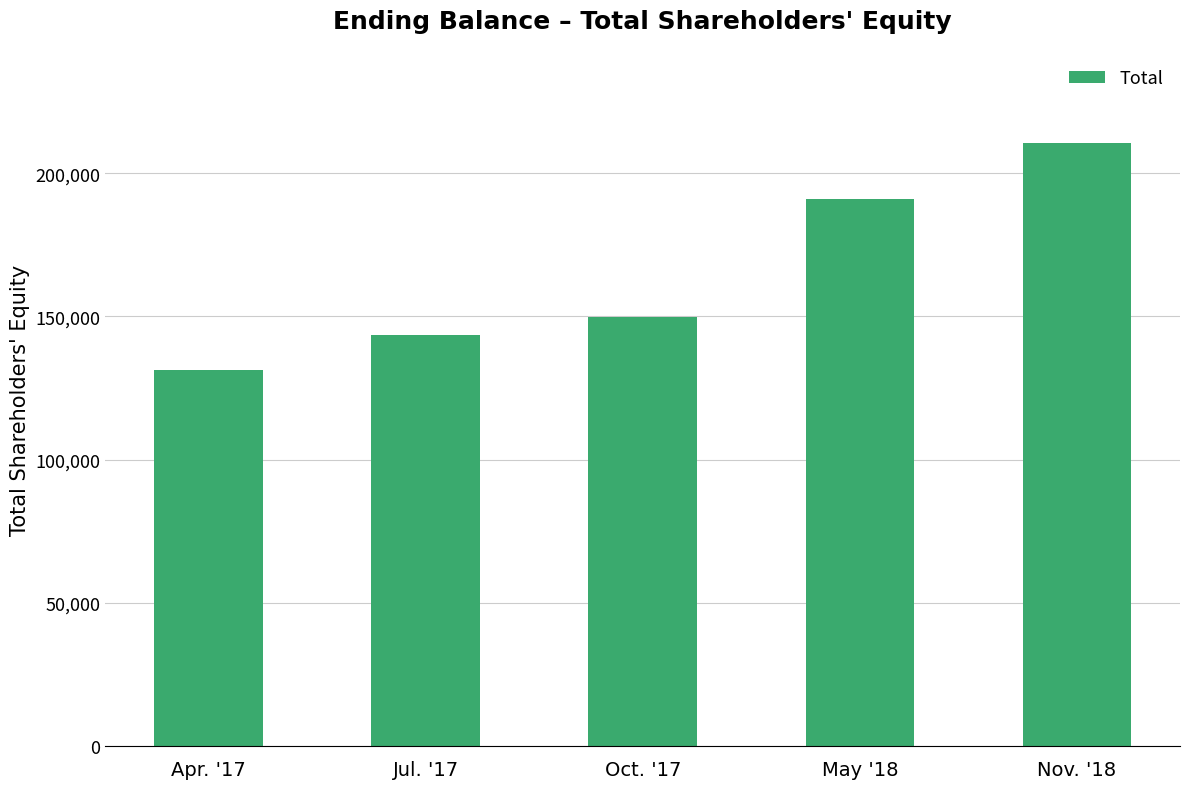

What is the difference between the values at Apr. '17 and Nov. '18?

79193